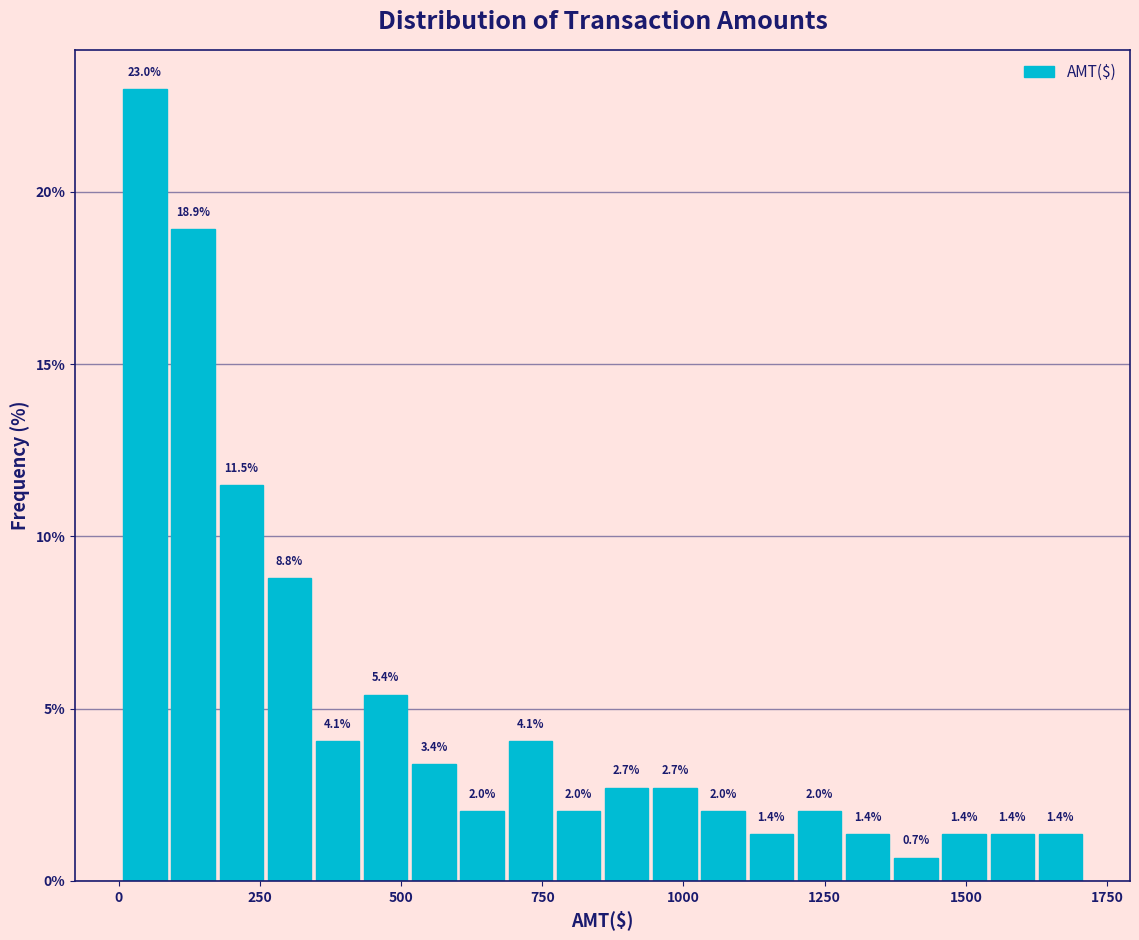

Read against the x-axis, roughly where is the centre of the tallest bar?

50